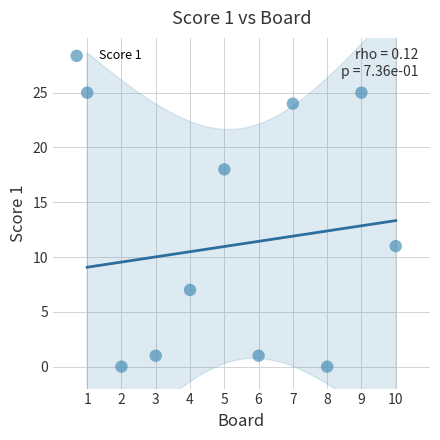

What Y value in the scatter plot is closest to 12?

11